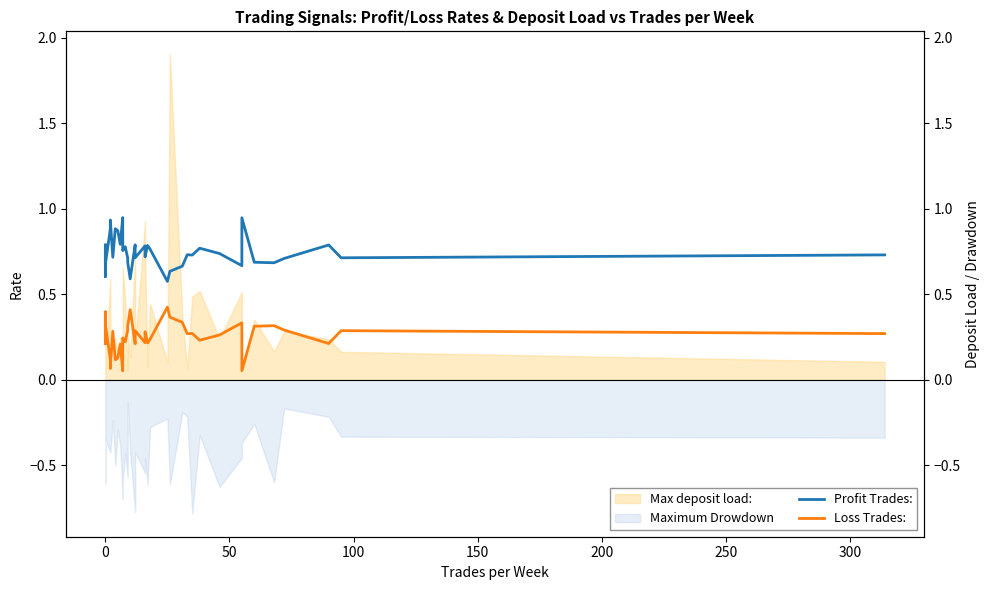

What is the value of the Loss Trades: point at the 21st from the left?

0.2